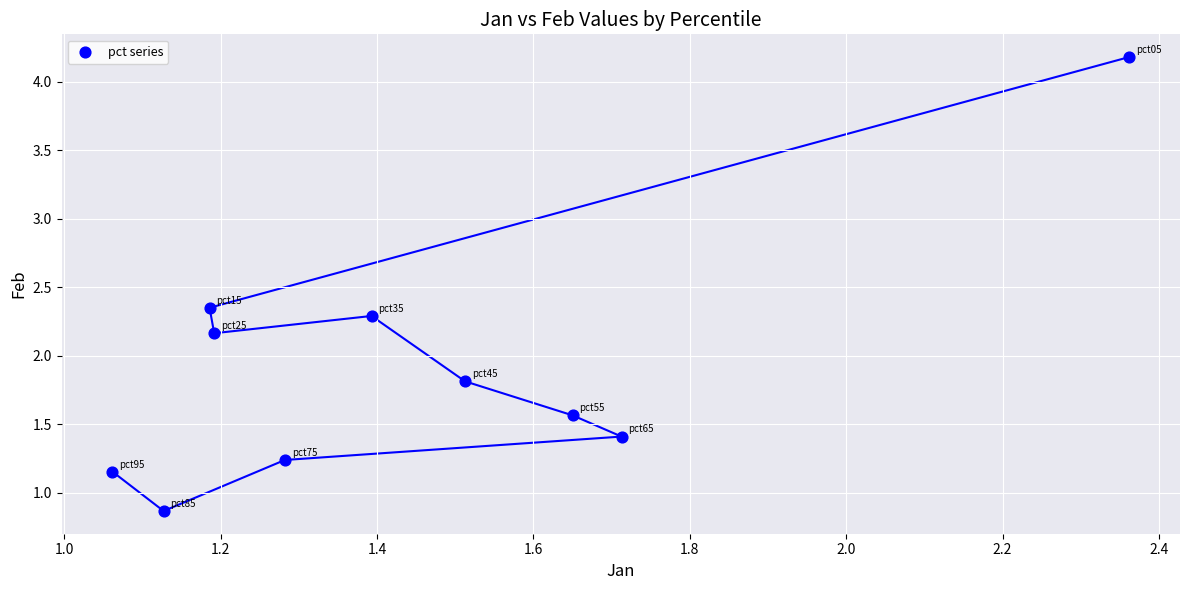

What is the range of X values (max minus min)?

1.3